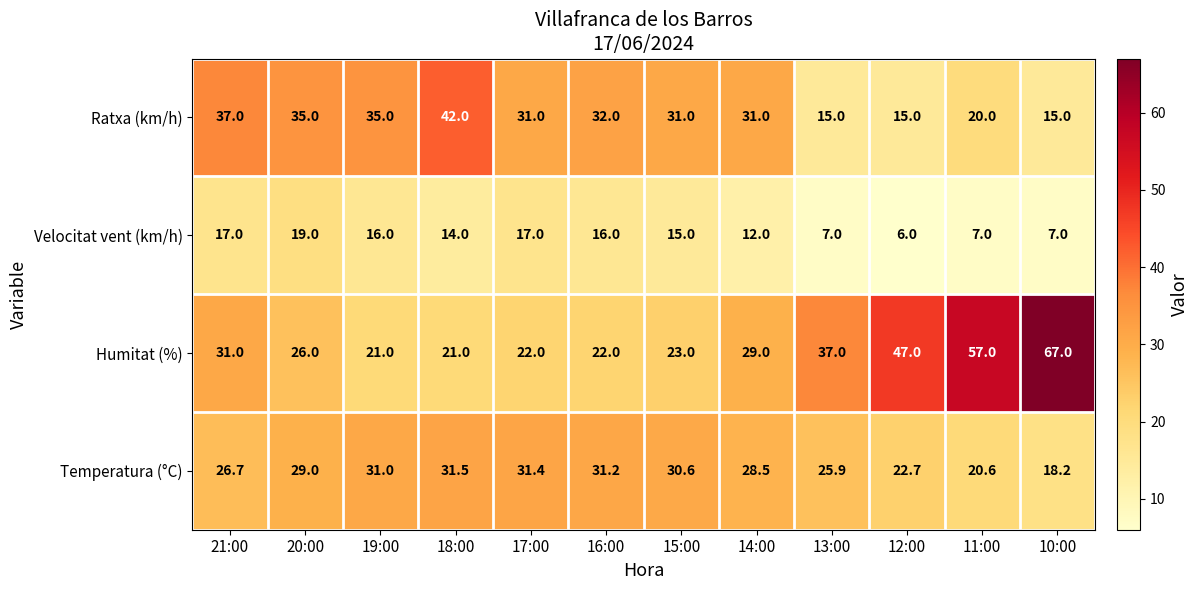

The Humitat (%) series shows 67.0 at 10:00. True or false?

True